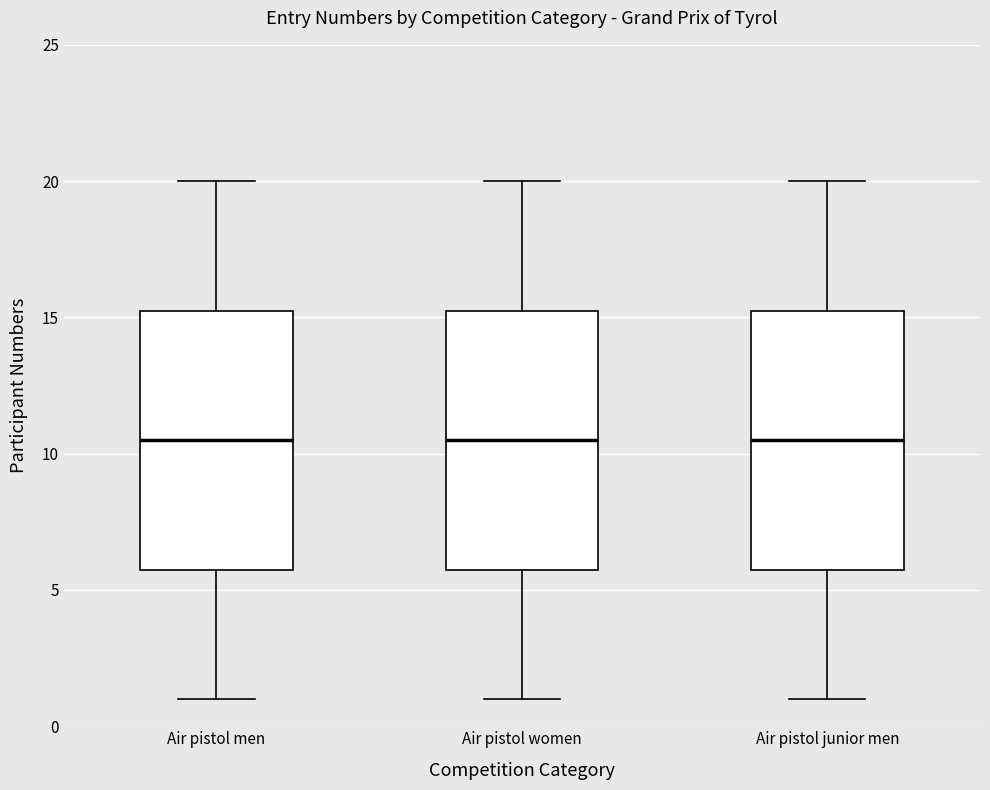

Reading left to right, read every box against the y-axis: the position of its median line, the range the box covers, and the ends of its whiskers. The values are not printed on the chart, so give them approximately, as read against the axis.

Air pistol men: median 10.5, box 6.0 to 15.5, whiskers 1.0 to 20.0
Air pistol women: median 10.5, box 6.0 to 15.5, whiskers 1.0 to 20.0
Air pistol junior men: median 10.5, box 6.0 to 15.5, whiskers 1.0 to 20.0